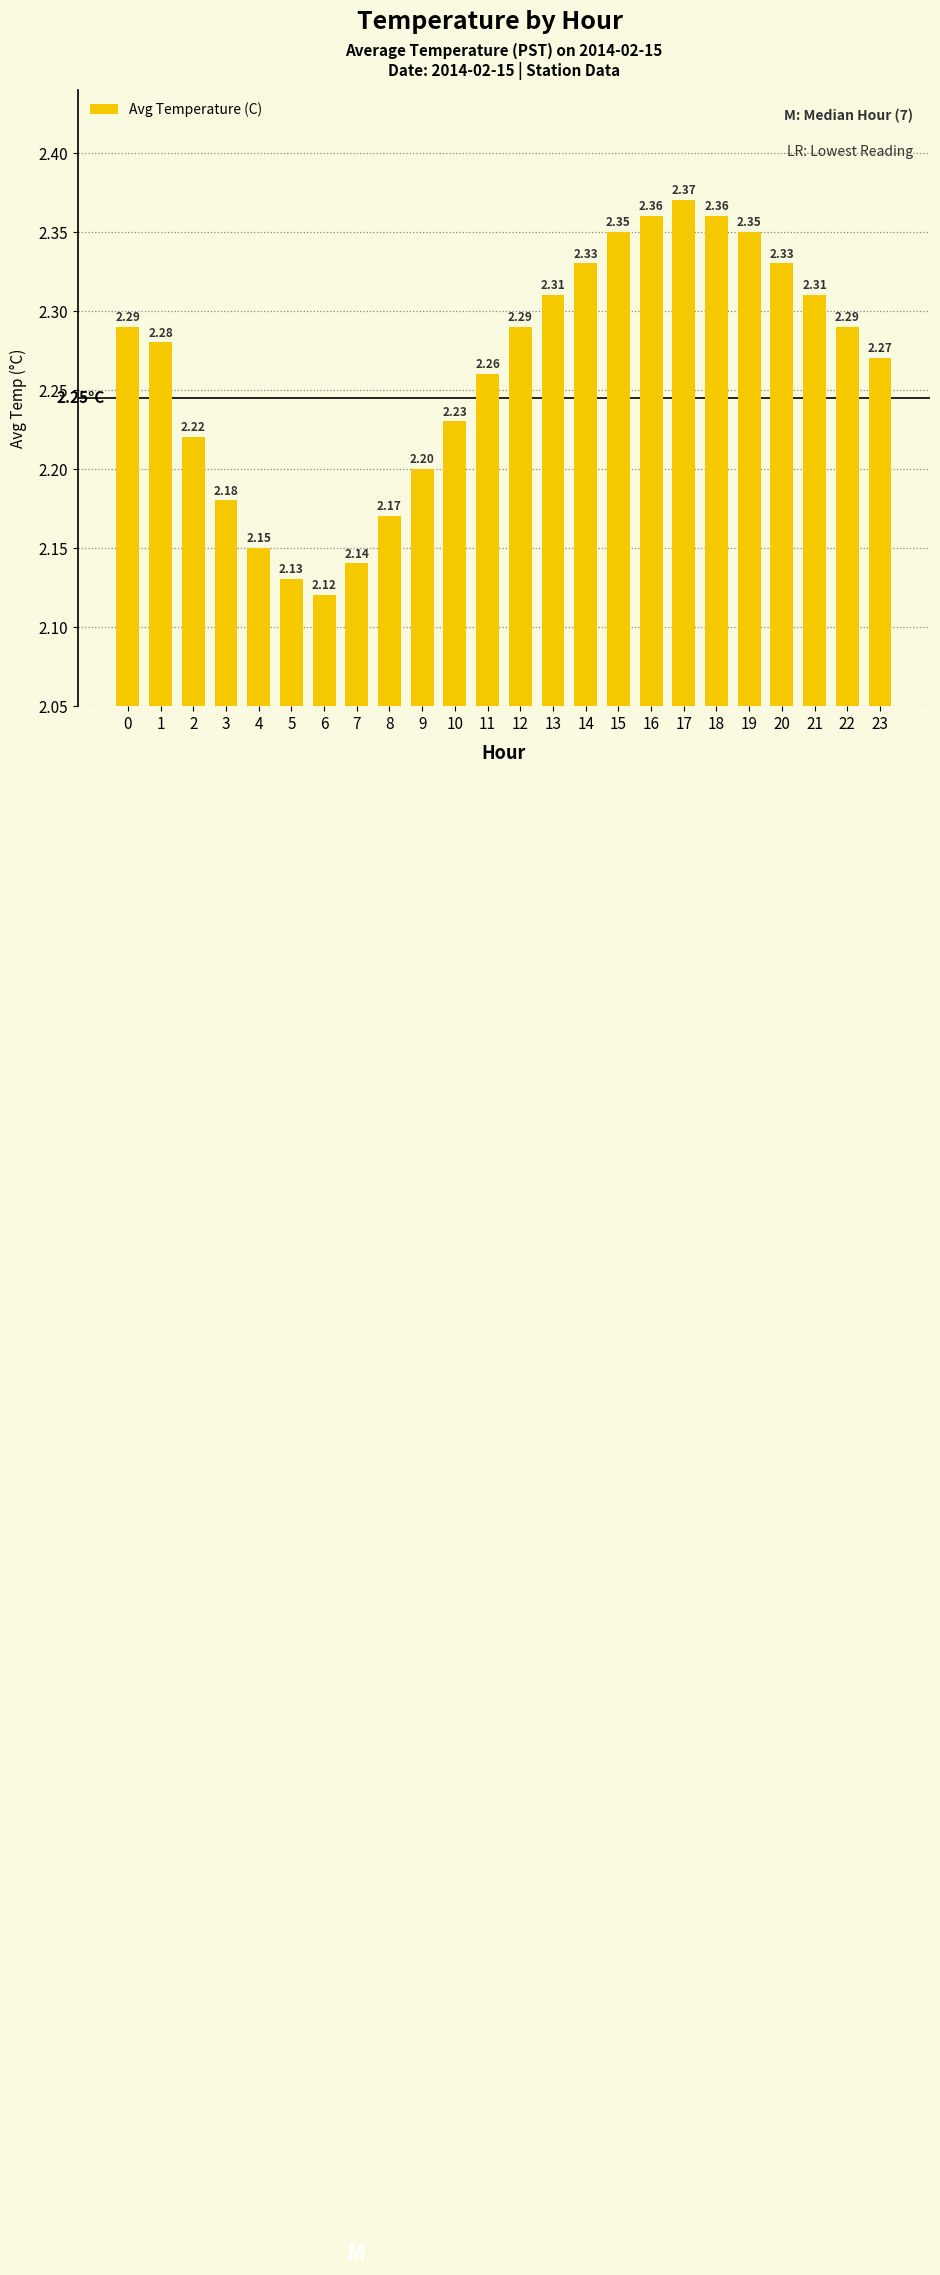

What is the ratio of the value at 6 to the value at 8?

1.0